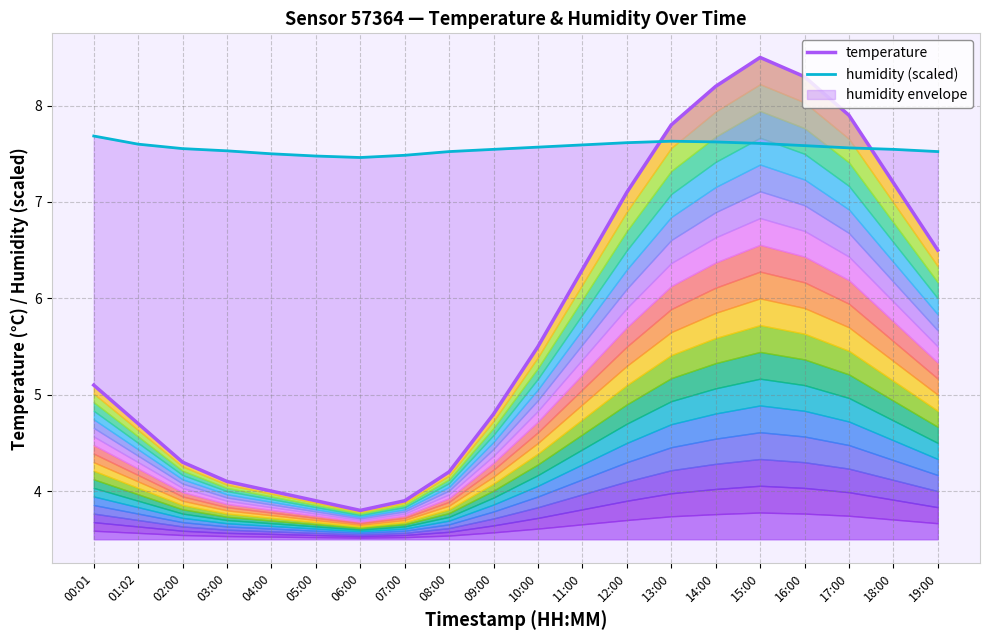

What is the value of the temperature point at the 1st from the left?

5.1